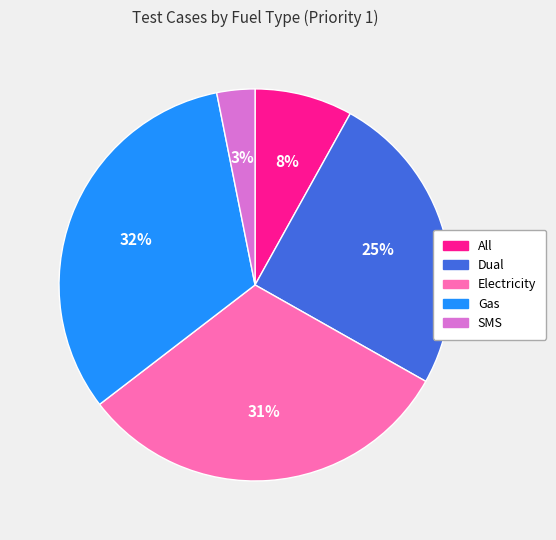

The All slice represents 1% of the pie. True or false?

False